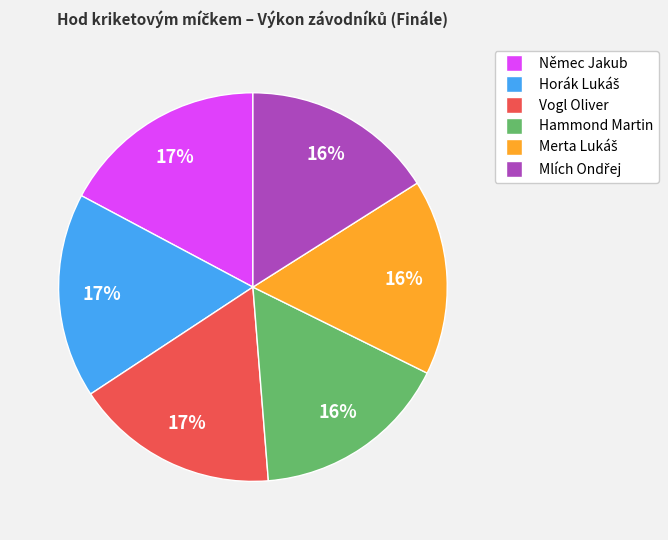

Which has a higher value, Hammond Martin or Němec Jakub?

Němec Jakub